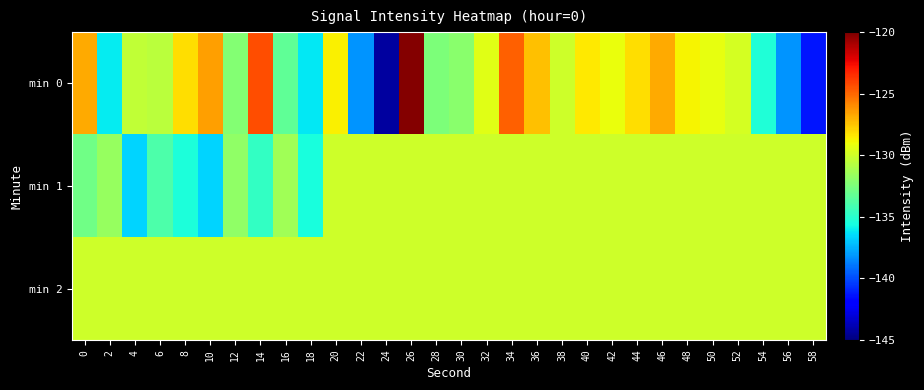

Reading left to right, transcribe all the data shown in this chart.

min 0: 0=-126.8	2=-136.0	4=-130.4	6=-130.6	8=-128.1	10=-126.5	12=-132.2	14=-124.4	16=-133.3	18=-136.2	20=-128.6	22=-138.2	24=-144.3	26=-120.2	28=-132.5	30=-132.1	32=-129.4	34=-124.9	36=-127.4	38=-130.0	40=-128.5	42=-129.2	44=-128.1	46=-126.8	48=-128.8	50=-129.2	52=-129.9	54=-135.3	56=-138.2	58=-141.3
min 1: 0=-132.9	2=-131.6	4=-136.7	6=-133.9	8=-135.3	10=-136.6	12=-131.8	14=-134.7	16=-131.3	18=-135.5	20=-130.0	22=-130.0	24=-130.0	26=-130.0	28=-130.0	30=-130.0	32=-130.0	34=-130.0	36=-130.0	38=-130.0	40=-130.0	42=-130.0	44=-130.0	46=-130.0	48=-130.0	50=-130.0	52=-130.0	54=-130.0	56=-130.0	58=-130.0
min 2: 0=-130.0	2=-130.0	4=-130.0	6=-130.0	8=-130.0	10=-130.0	12=-130.0	14=-130.0	16=-130.0	18=-130.0	20=-130.0	22=-130.0	24=-130.0	26=-130.0	28=-130.0	30=-130.0	32=-130.0	34=-130.0	36=-130.0	38=-130.0	40=-130.0	42=-130.0	44=-130.0	46=-130.0	48=-130.0	50=-130.0	52=-130.0	54=-130.0	56=-130.0	58=-130.0